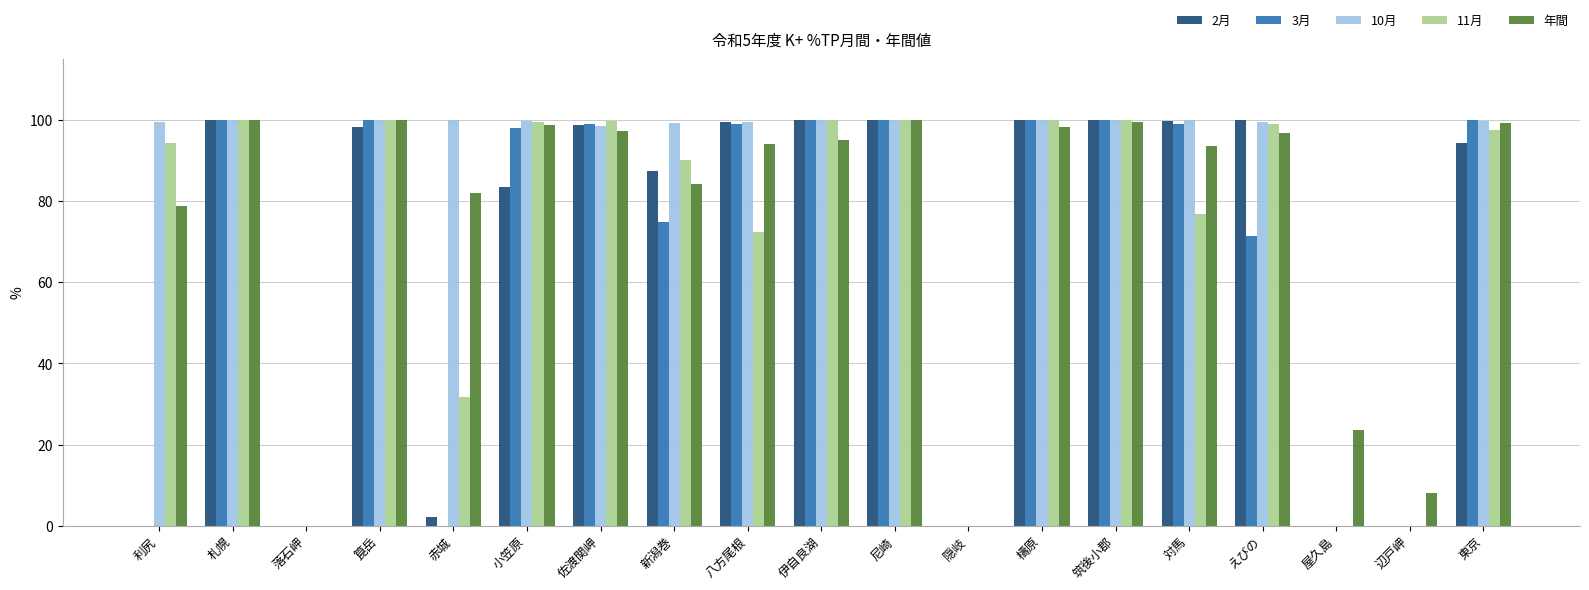

The 3月 series shows 74.9 at 新潟巻. True or false?

True